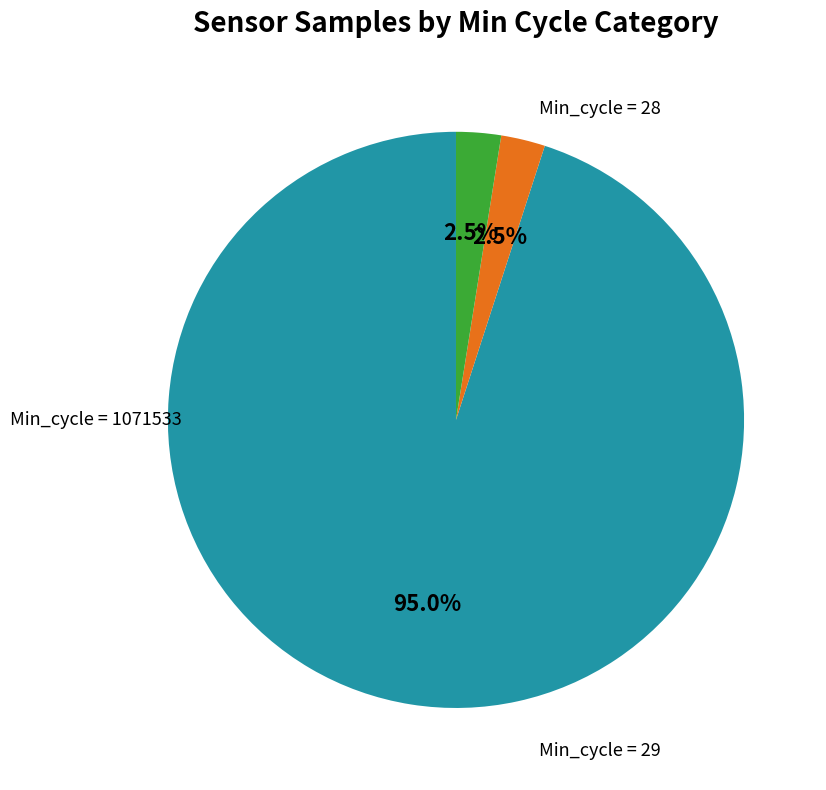

Count the number of slices in the pie.

3